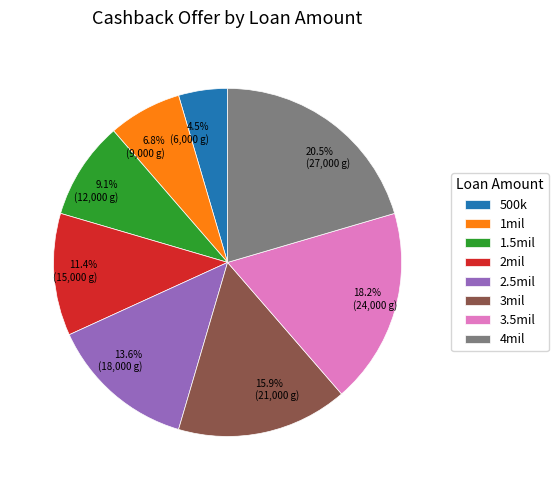

How many segments does this pie chart have?

8